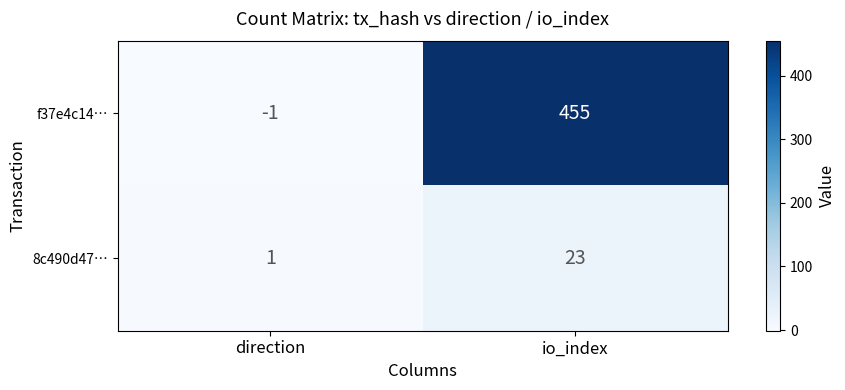

True or false: f37e4c14… has a value of -2 at direction.

False